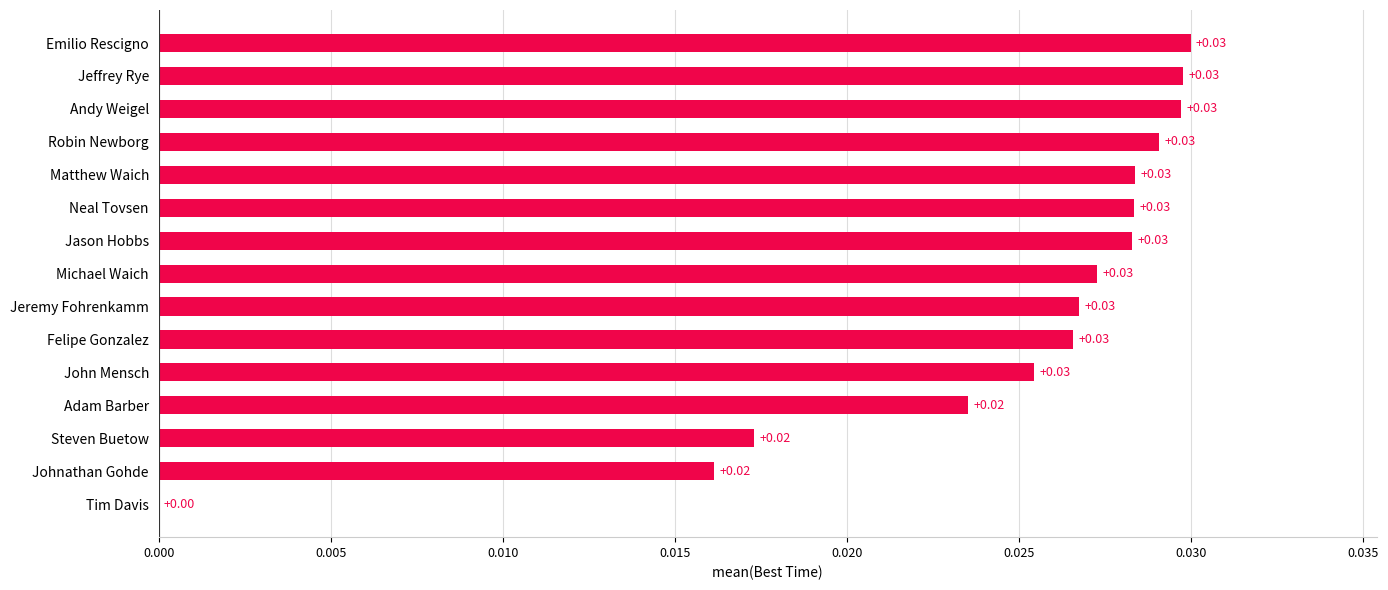

Which has a higher value, Emilio Rescigno or Adam Barber?

Emilio Rescigno